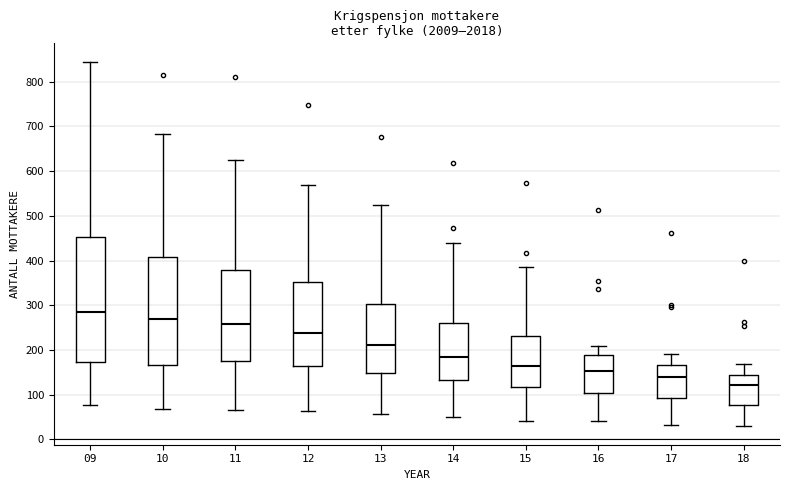

Reading left to right, read every box against the y-axis: the position of its median line, the range the box covers, and the ends of its whiskers. The values are not printed on the chart, so give them approximately, as read against the axis.

09: median 280, box 170 to 450, whiskers 80 to 850
10: median 270, box 170 to 410, whiskers 70 to 680
11: median 260, box 180 to 380, whiskers 70 to 630
12: median 240, box 160 to 350, whiskers 60 to 570
13: median 210, box 150 to 300, whiskers 60 to 520
14: median 190, box 130 to 260, whiskers 50 to 440
15: median 170, box 120 to 230, whiskers 40 to 390
16: median 150, box 100 to 190, whiskers 40 to 210
17: median 140, box 90 to 170, whiskers 30 to 190
18: median 120, box 80 to 140, whiskers 30 to 170